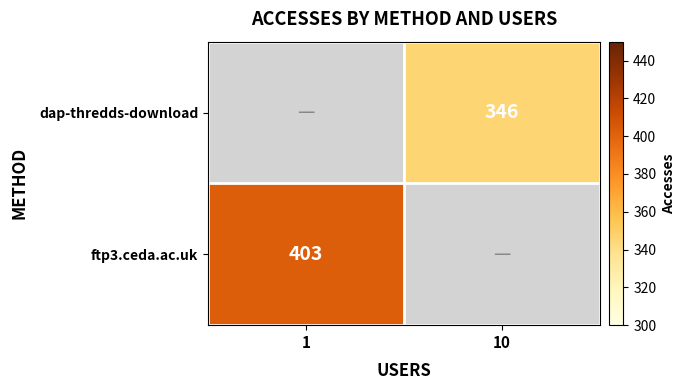

True or false: ftp3.ceda.ac.uk has a value of 637 at 1.

False